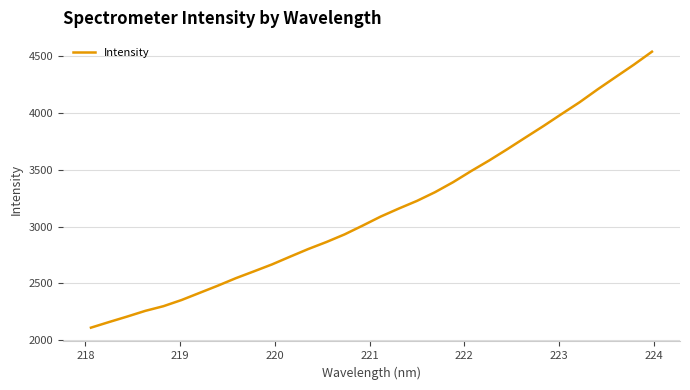

What is the minimum value shown in the chart?

2110.7